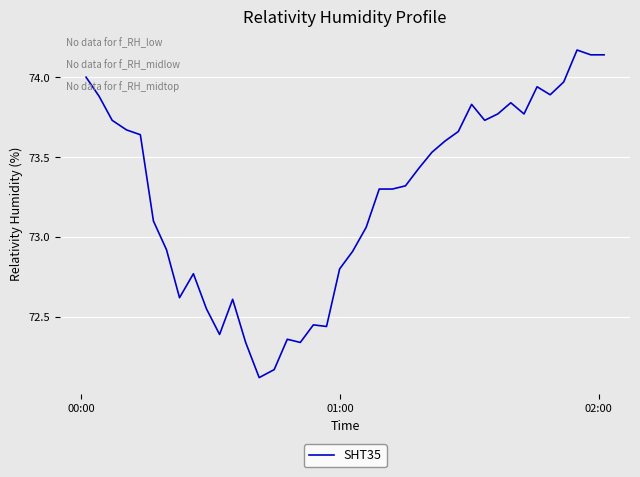

What is the minimum value shown in the chart?

72.1